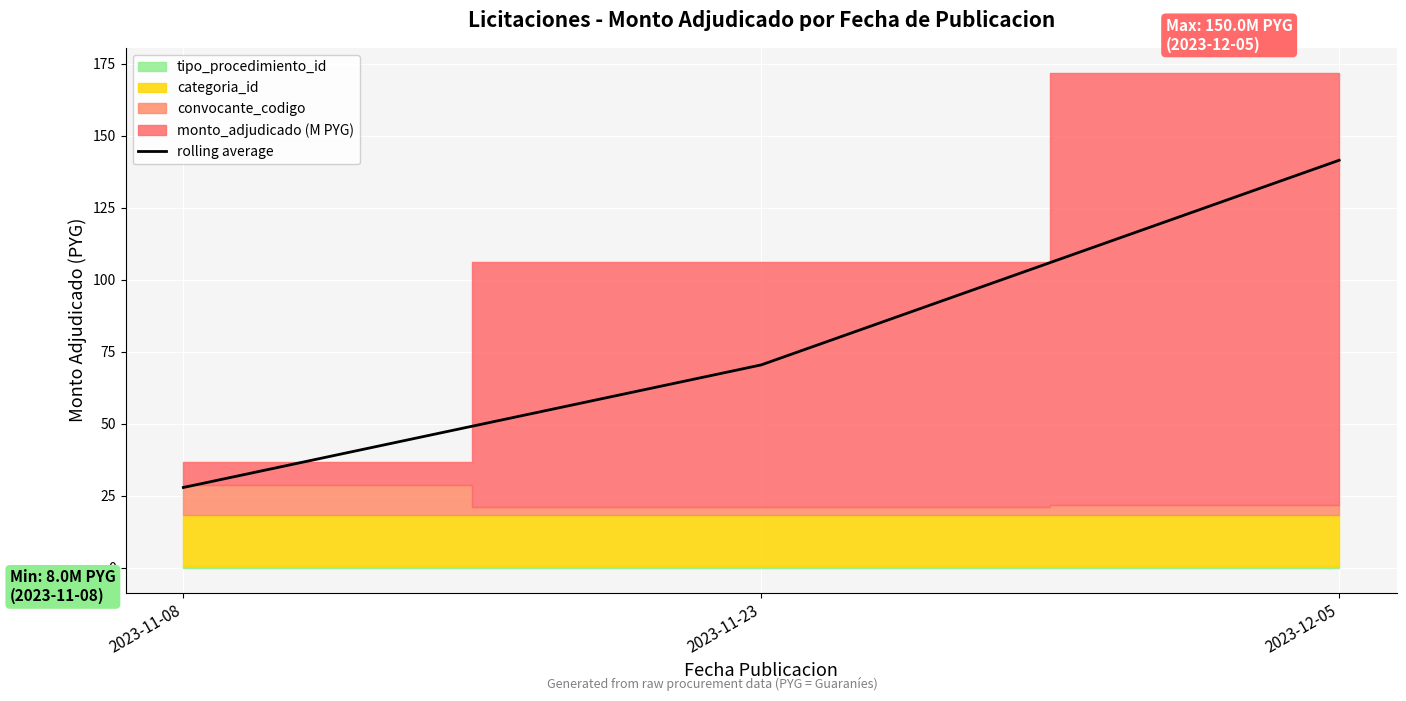

What is the approximate value at 2023-12-05?

141.4